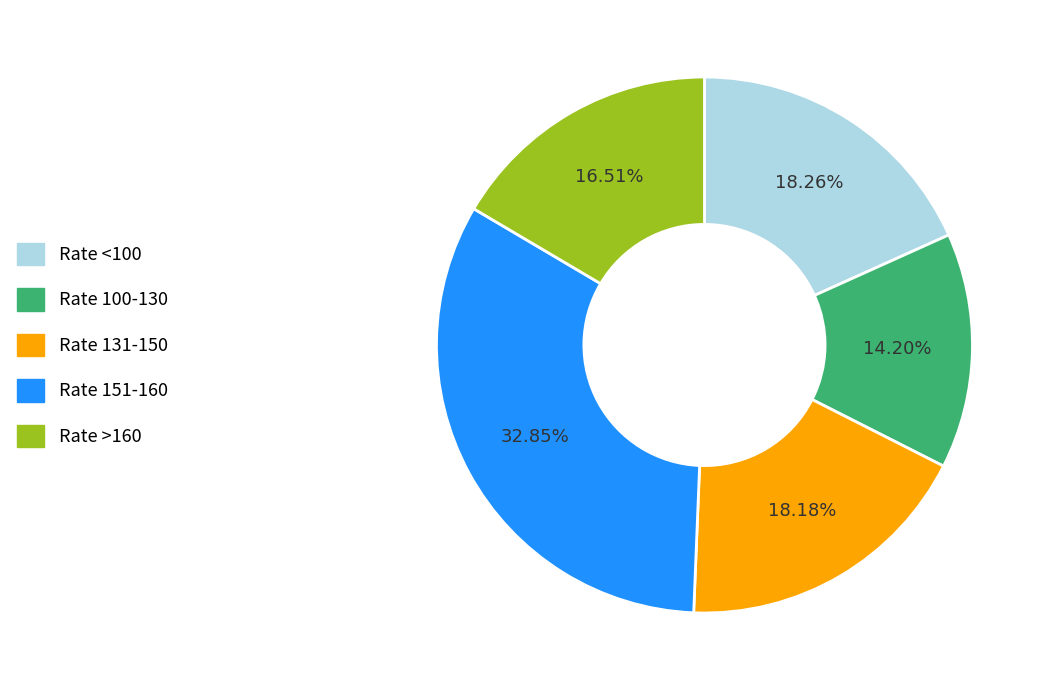

How many slices are in this pie chart?

5